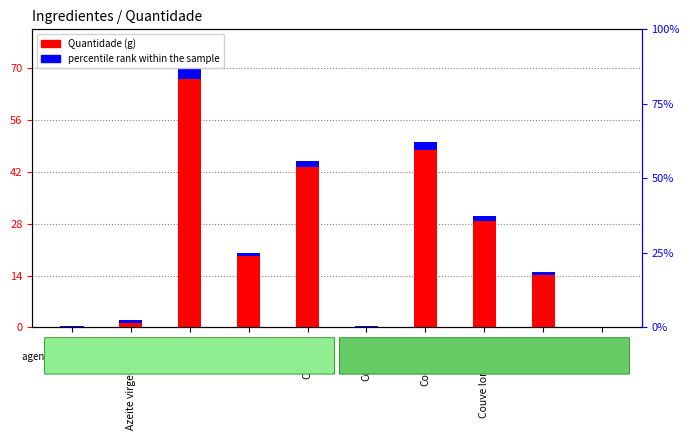

What is the ratio of the value at Cebola to the value at Cenoura?

0.4